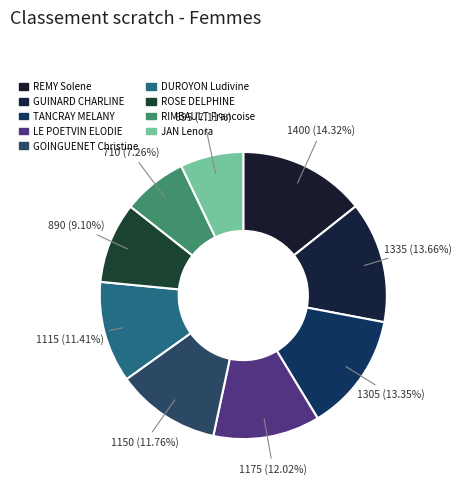

To the nearest percent, what is the average slice percentage?

11%